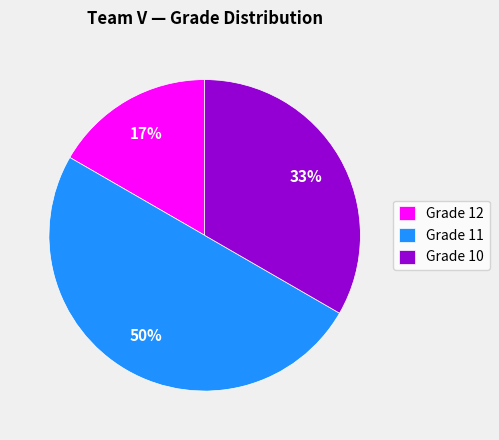

True or false: Grade 11 accounts for 59% of the total.

False